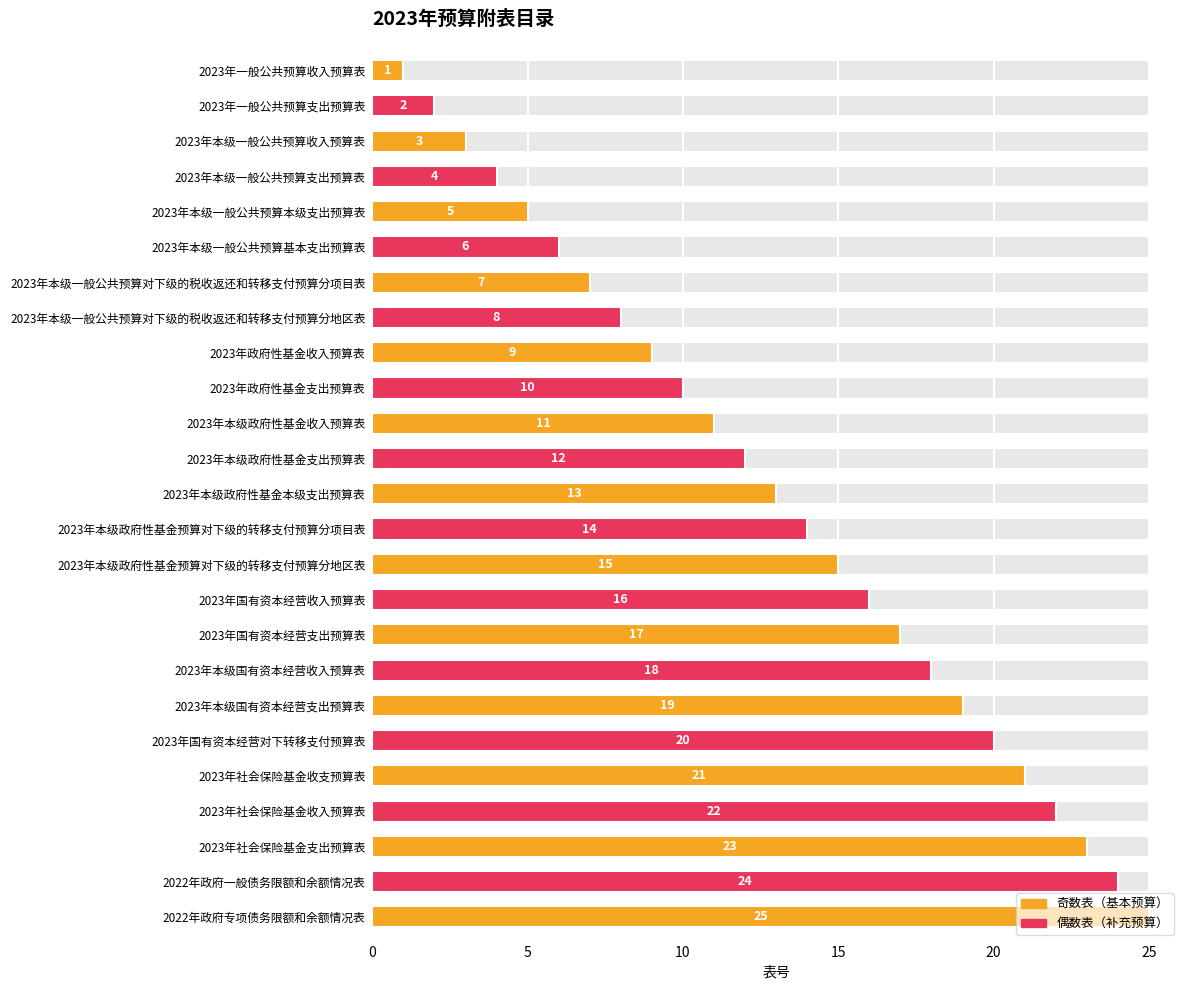

What is the minimum value shown in the chart?

1